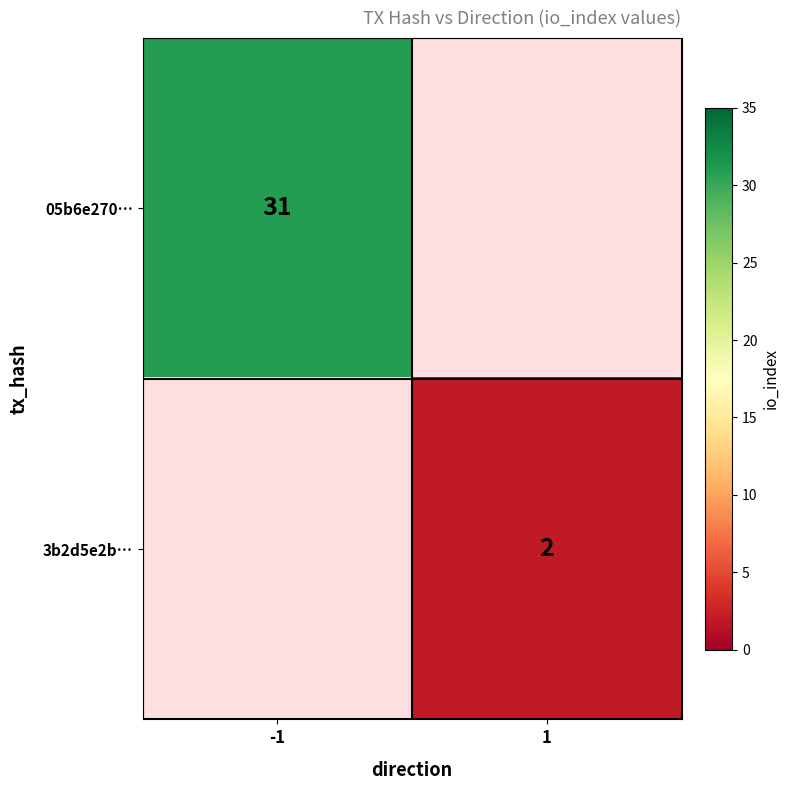

Is it true that 05b6e270… equals 31 at -1?

True